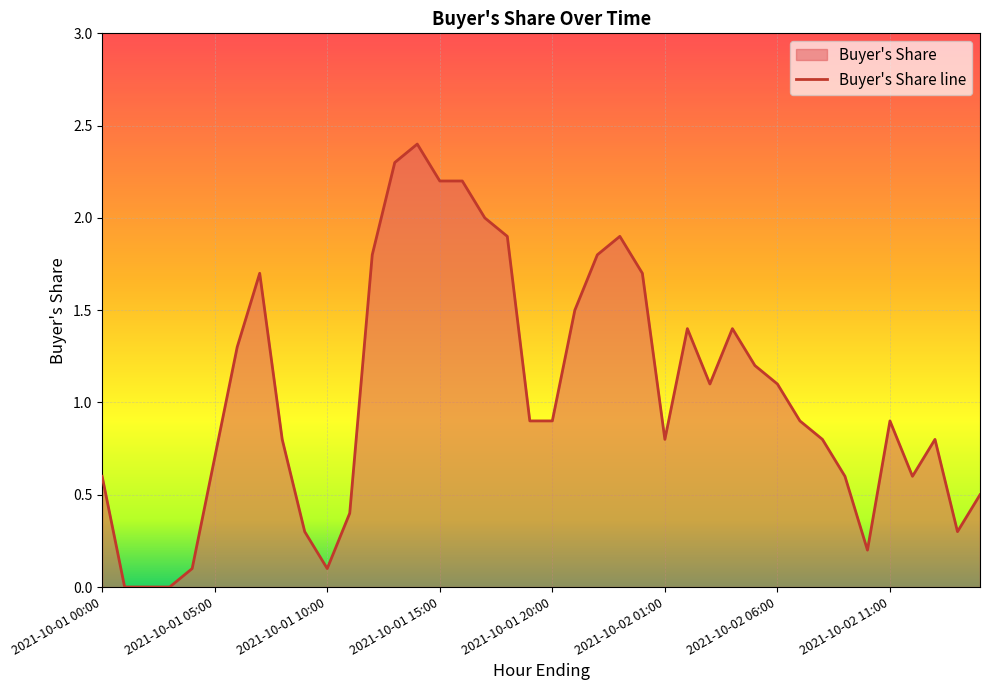

Is it true that the value at 2021-10-01 03:00 is 0.0?

True